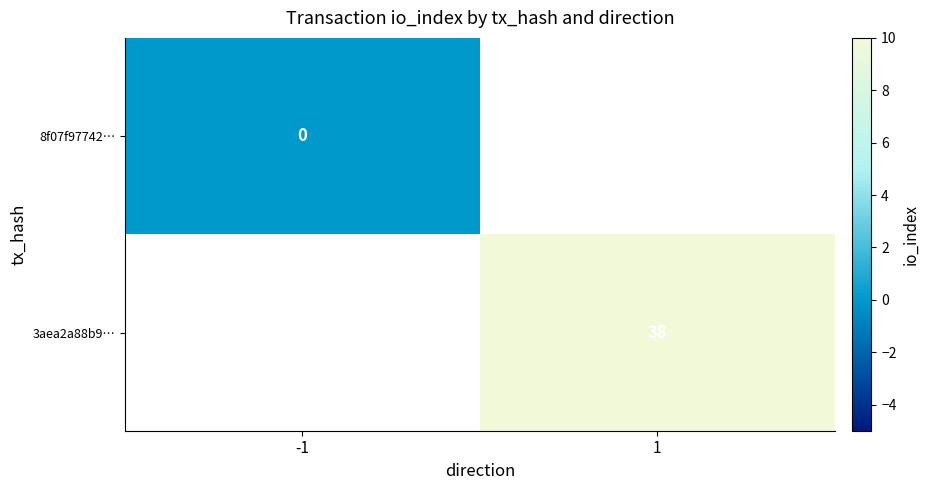

True or false: 3aea2a88b9… has a value of 38 at 1.

True